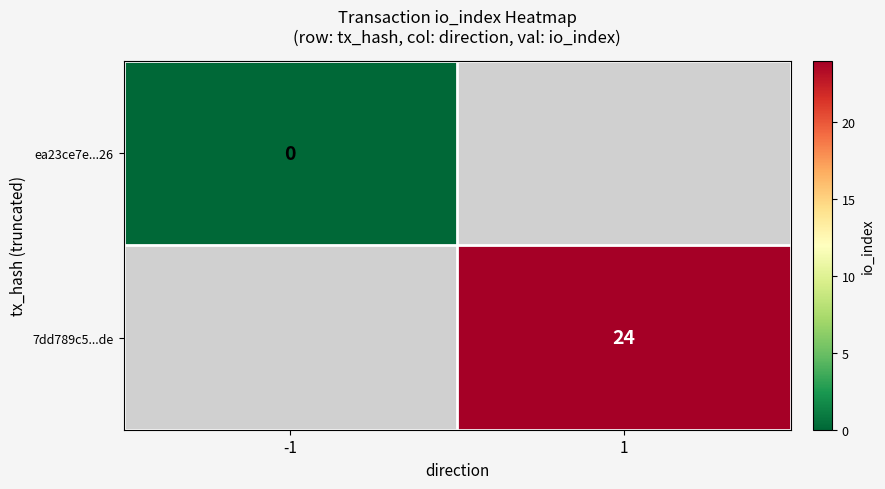

How many series are shown in this chart?

2